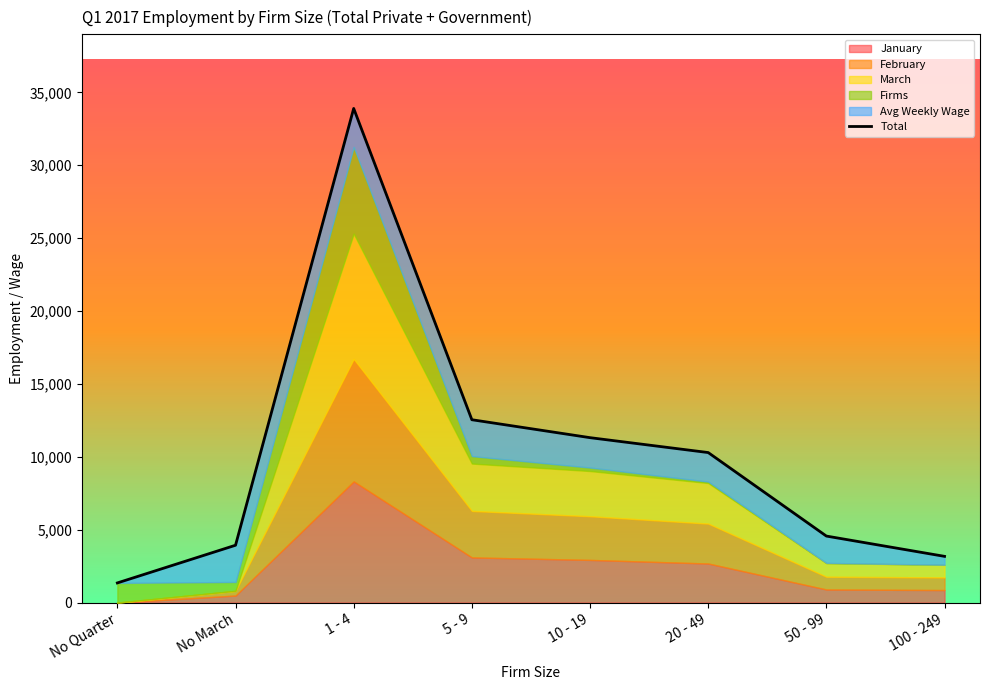

Is it true that the value at 1 - 4 is 33893.0?

True